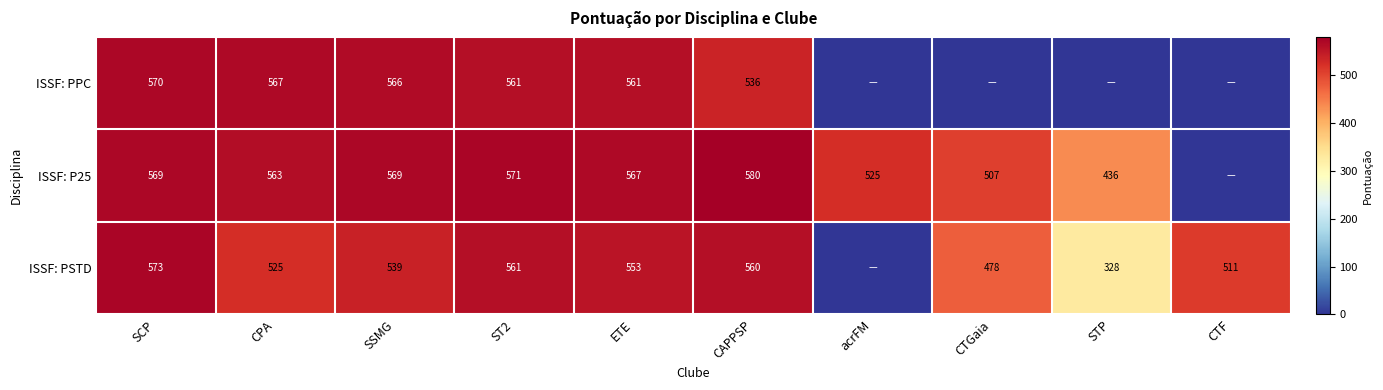

At SSMG, list the series in order from smallest to largest.

ISSF: PSTD, ISSF: PPC, ISSF: P25